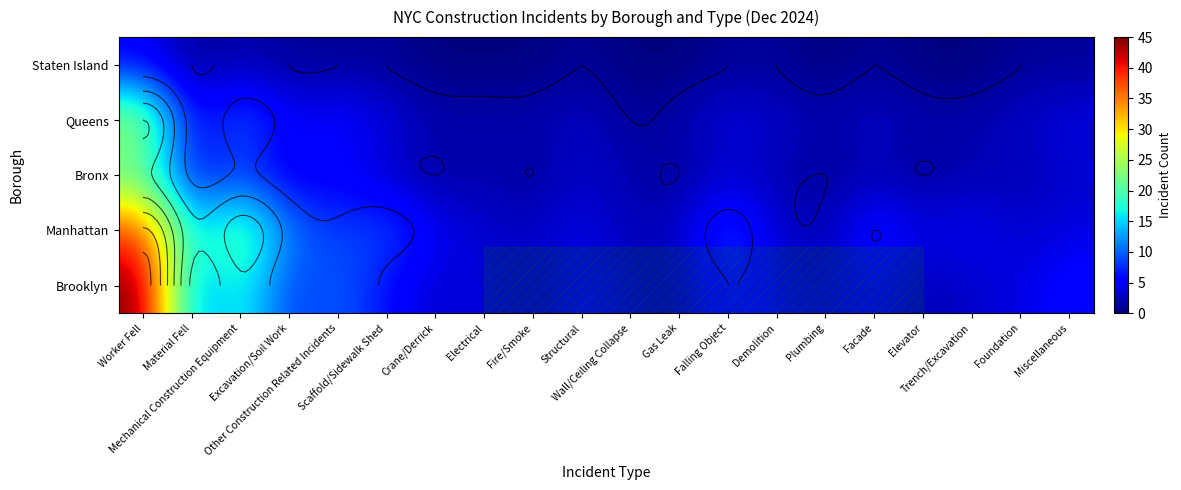

How many data points in Manhattan are less than 5?

10